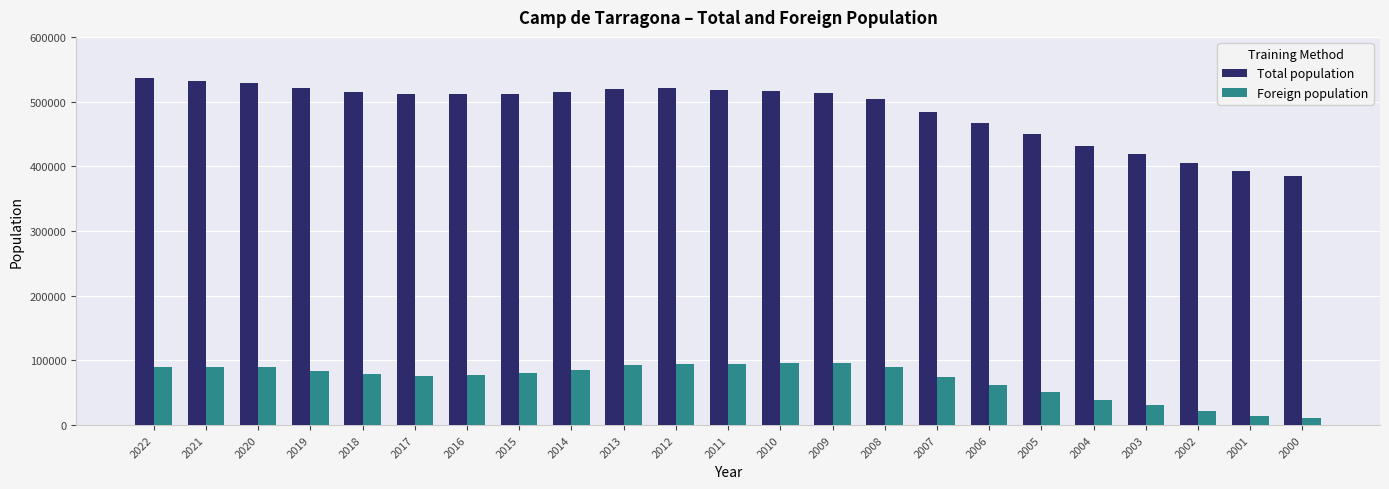

At 2001, list the series in order from largest to smallest.

Total population, Foreign population